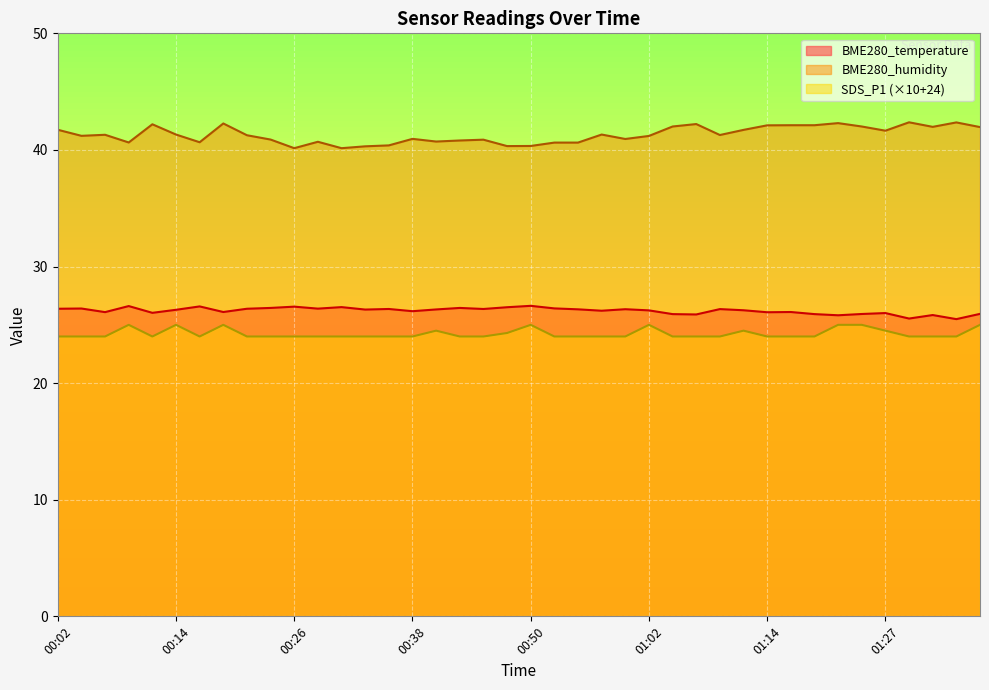

What is the approximate value of BME280_humidity at 00:45?

40.9